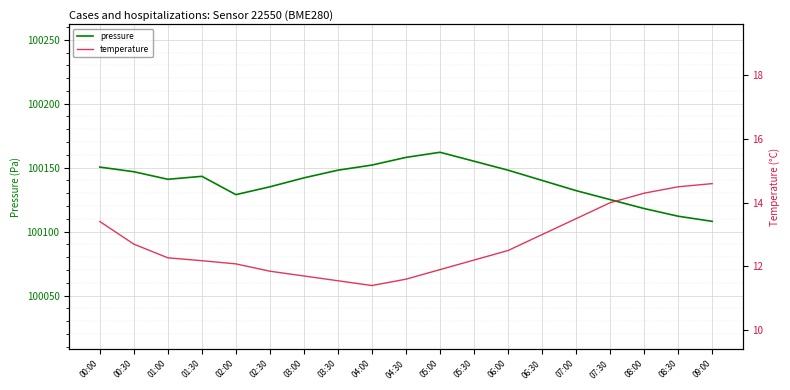

At how many categories does at least one series exceed 10787?

19